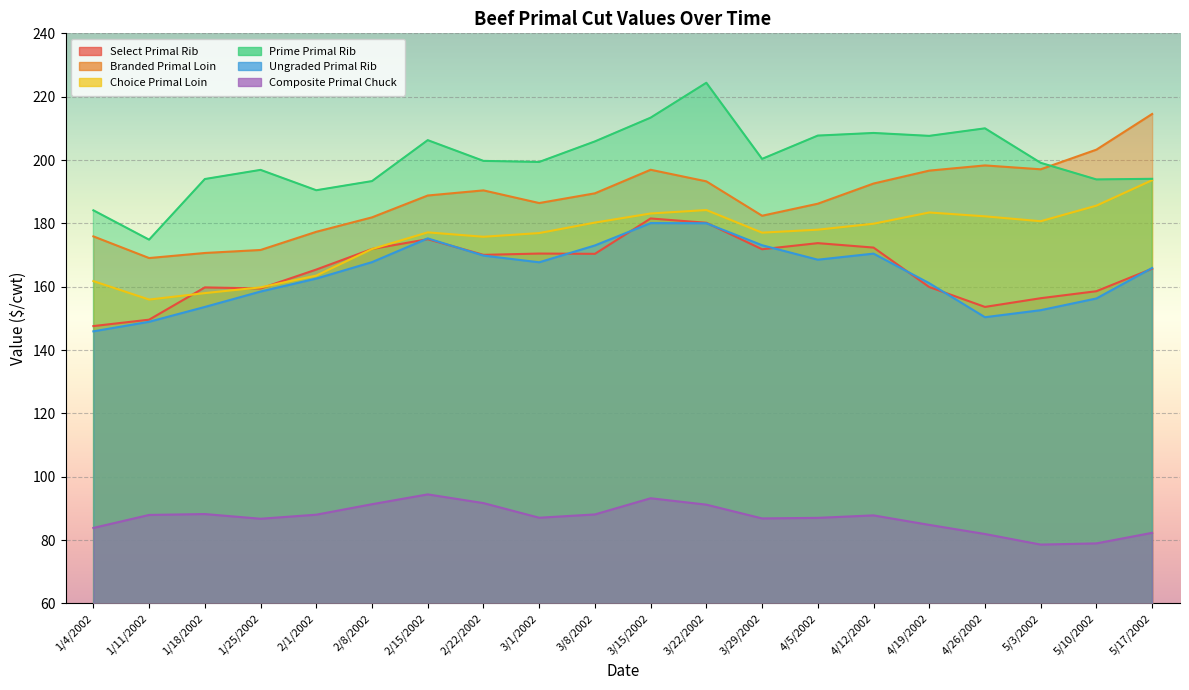

What is the label of the 1st point from the left?

1/4/2002